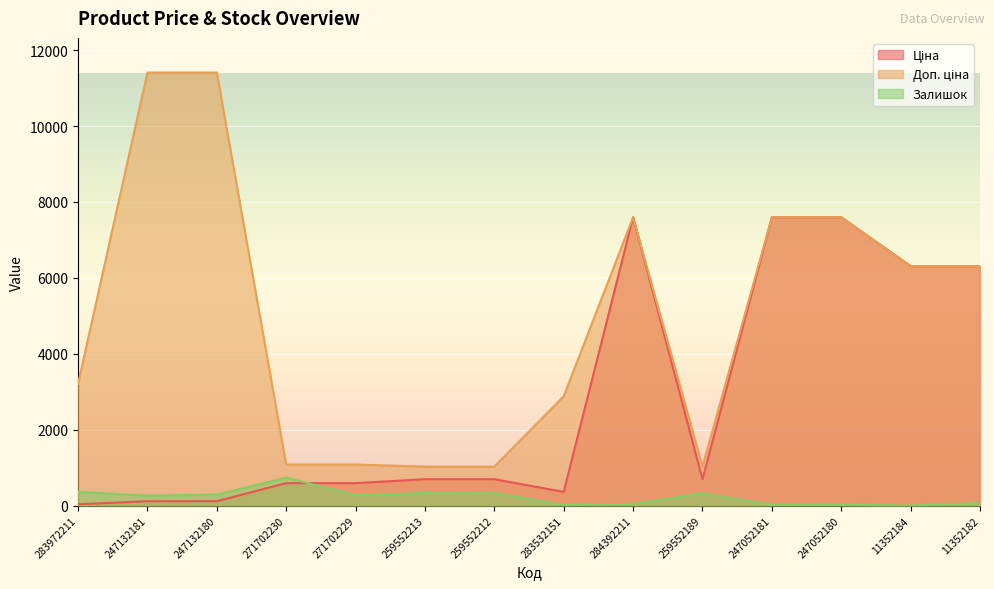

Rank the categories by Доп. ціна value from highest to lowest.

247132181, 247132180, 284392211, 247052181, 247052180, 11352184, 11352182, 283972211, 283532151, 271702230, 271702229, 259552213, 259552212, 259552189